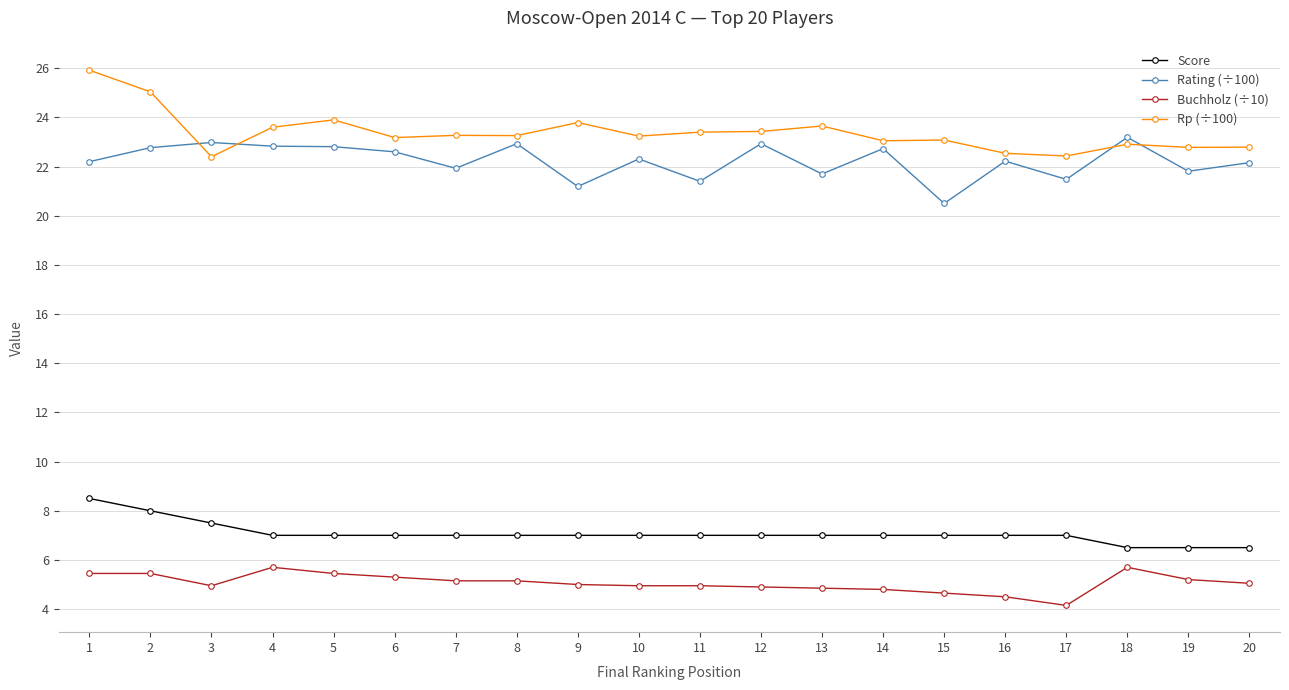

What is the difference between the maximum and minimum values in the Rating (÷100) series?

2.7